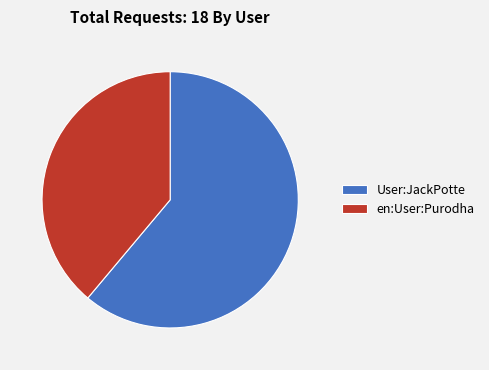

Is there a majority slice in this chart?

Yes